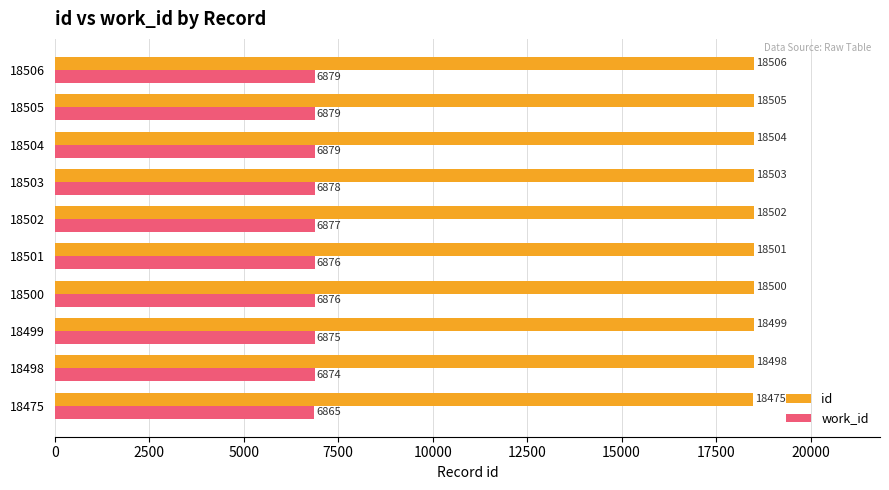

The work_id series shows 6879 at 18506. True or false?

True